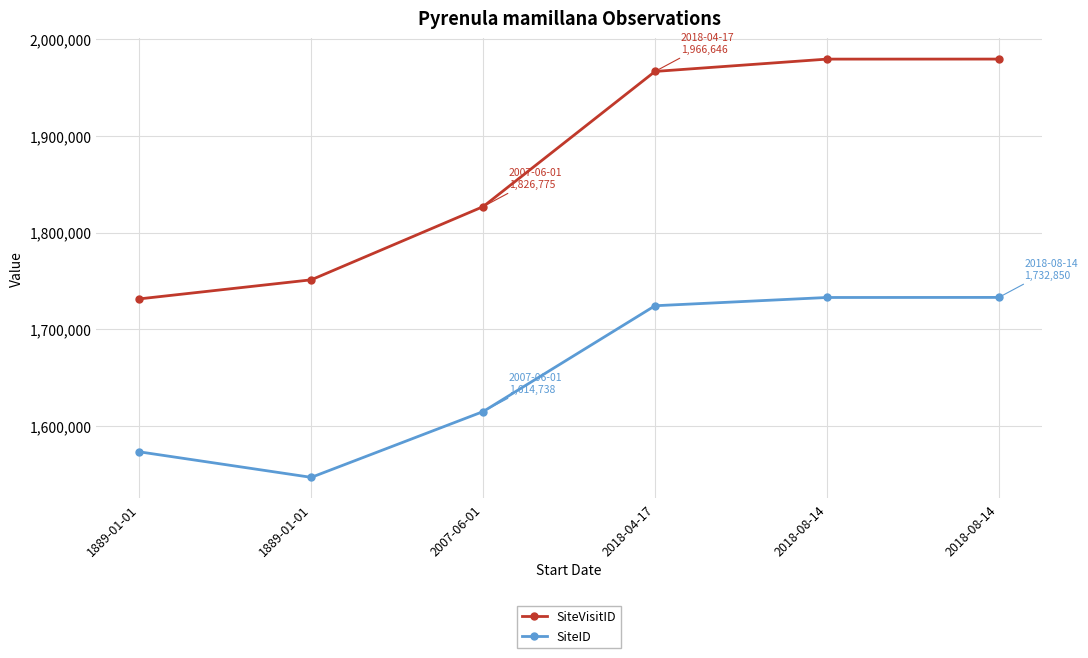

Read the SiteID value at 2007-06-01.

1614738